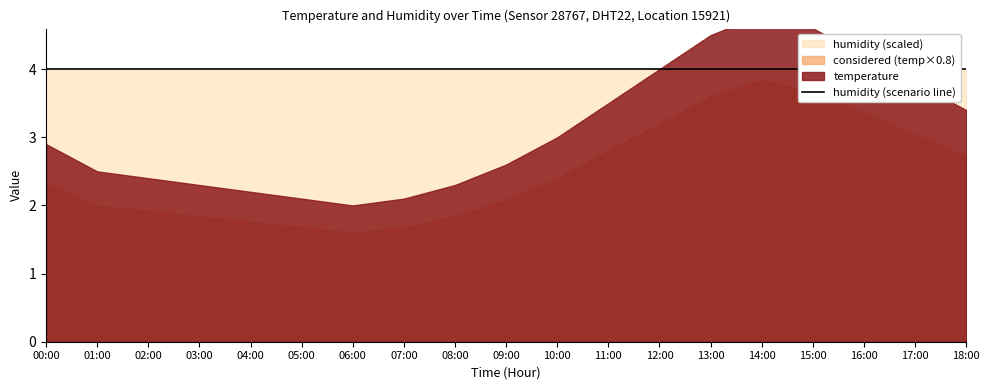

True or false: temperature and humidity cross at least once.

False